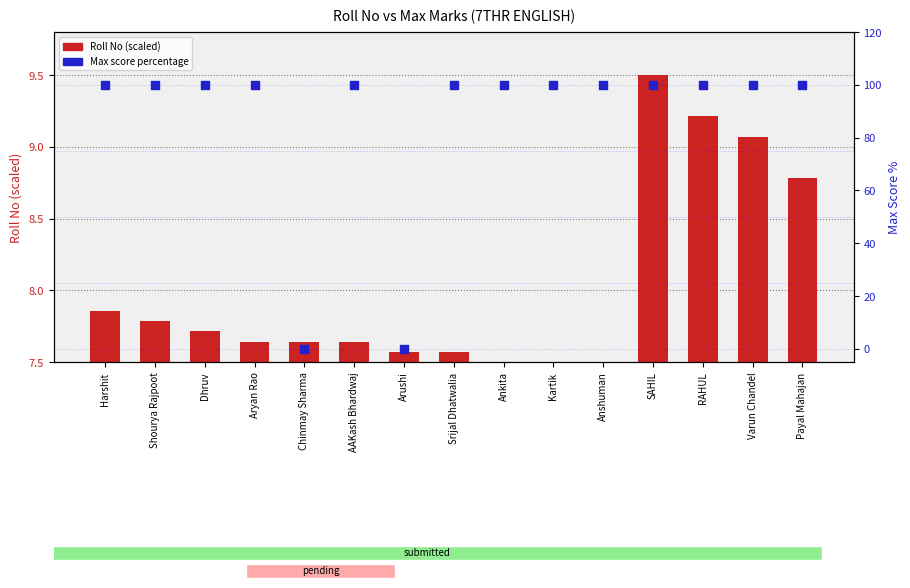

At which category is the sum across all series the highest?

SAHIL